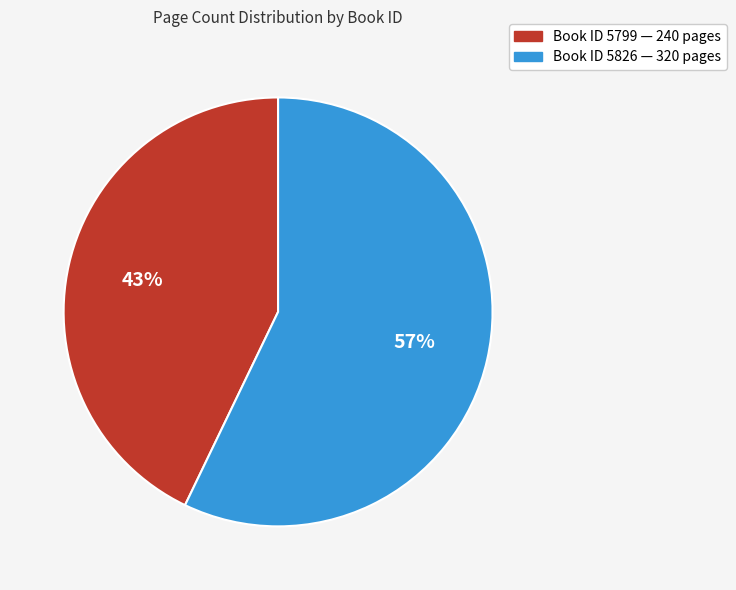

To the nearest percent, what is the difference between the largest and smallest slice percentages?

14%